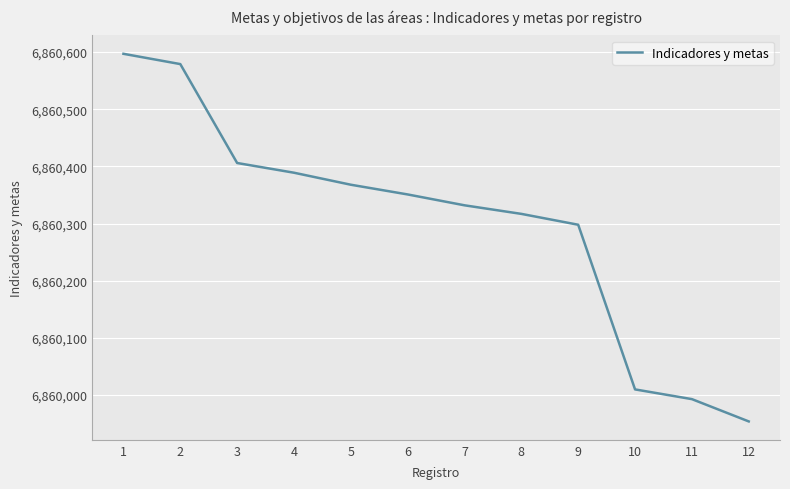

Which has a higher value, 11 or 5?

5